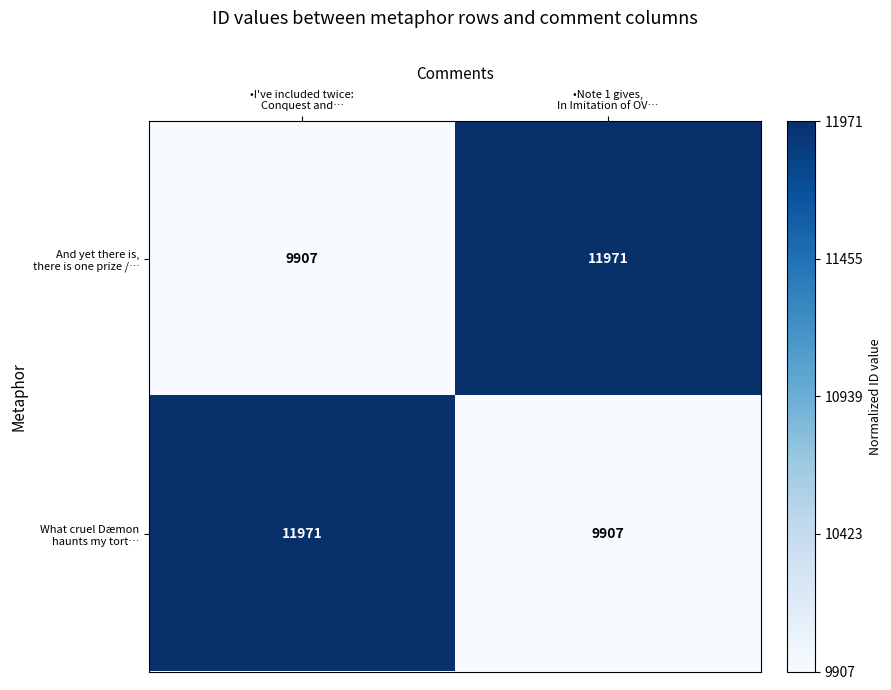

What is the total value across all series at •I've included twice:
Conquest and…?

21878